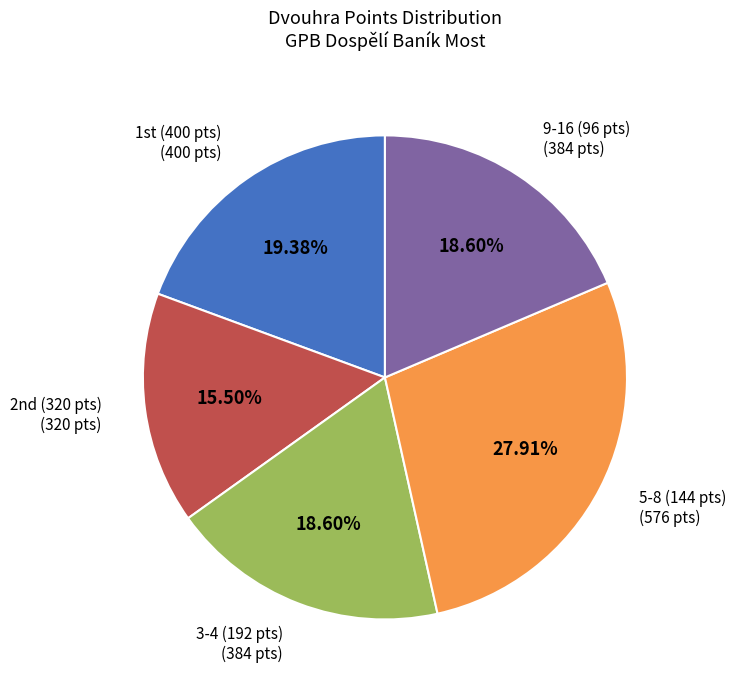

Does any single category account for the majority?

No